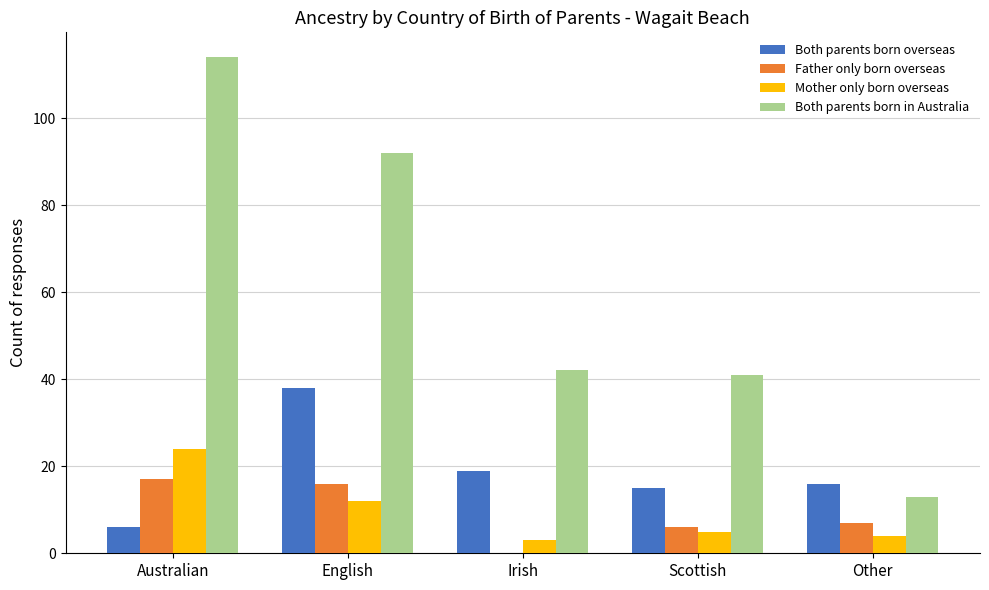

What is the highest value of the Both parents born in Australia series?

114